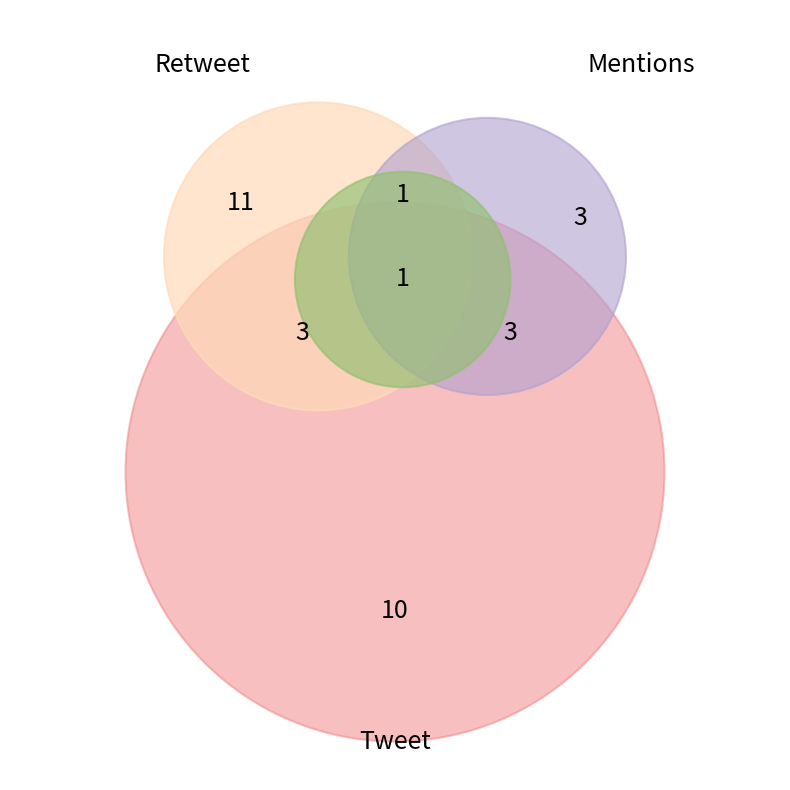

Approximately how many times larger is the value at MentionsInRetweet compared to Retweet?

0.3